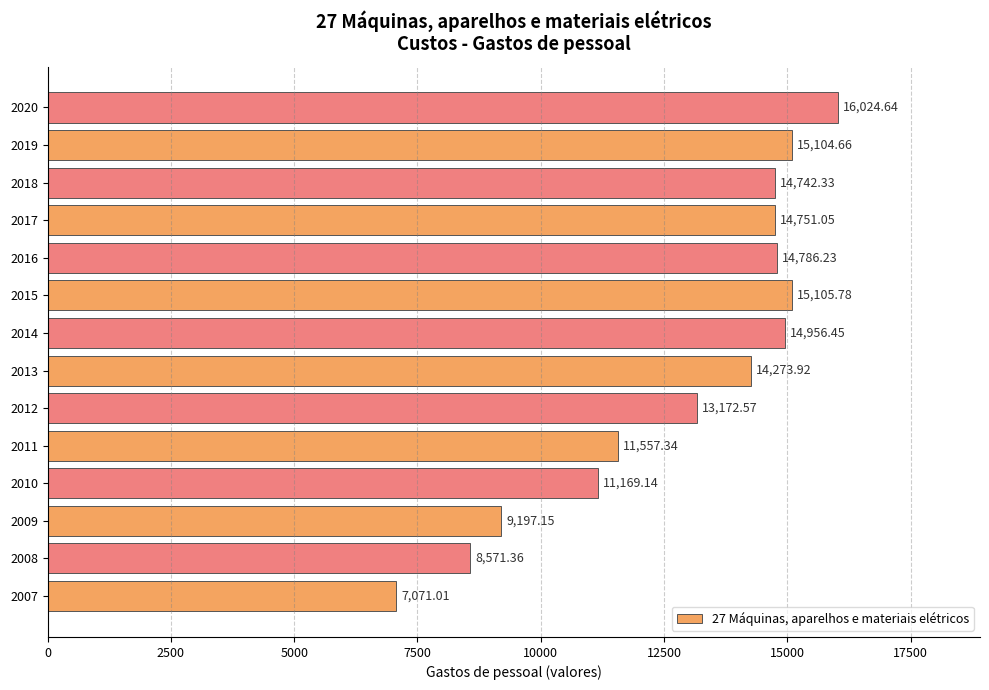

What is the average value?

12891.7